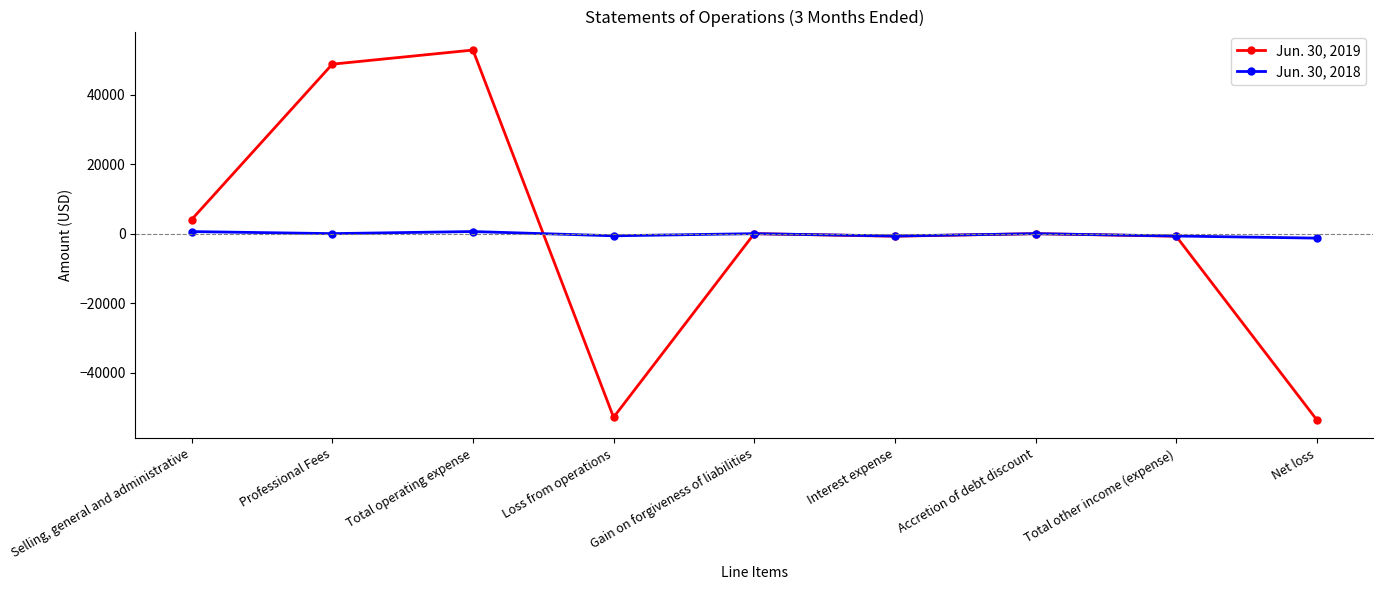

How many values in the Jun. 30, 2018 series are below 0?

4